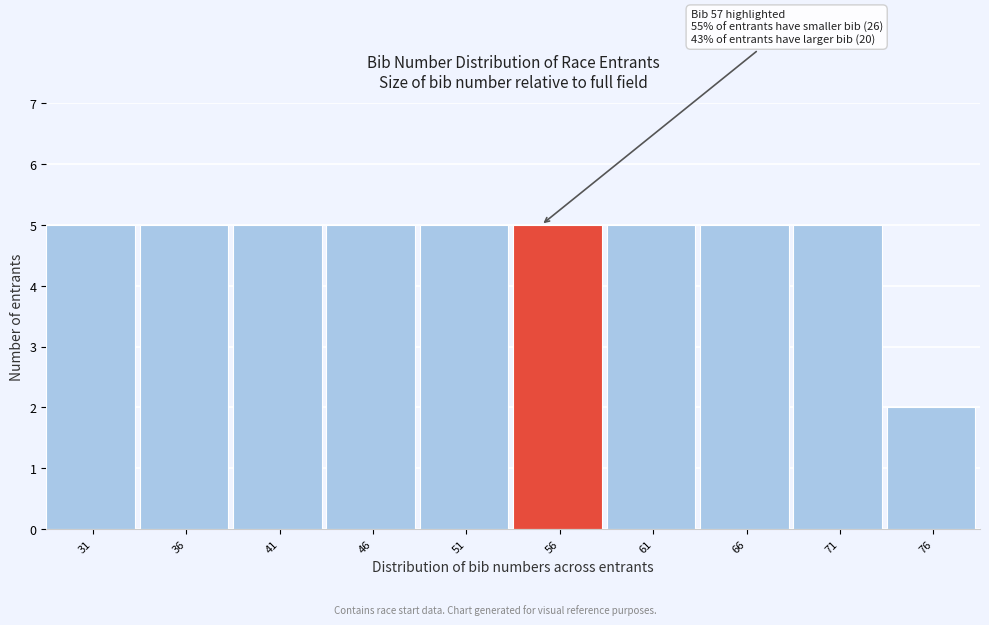

Reading right to left, list all the values displayed in this chart.

2	5	5	5	5	5	5	5	5	5